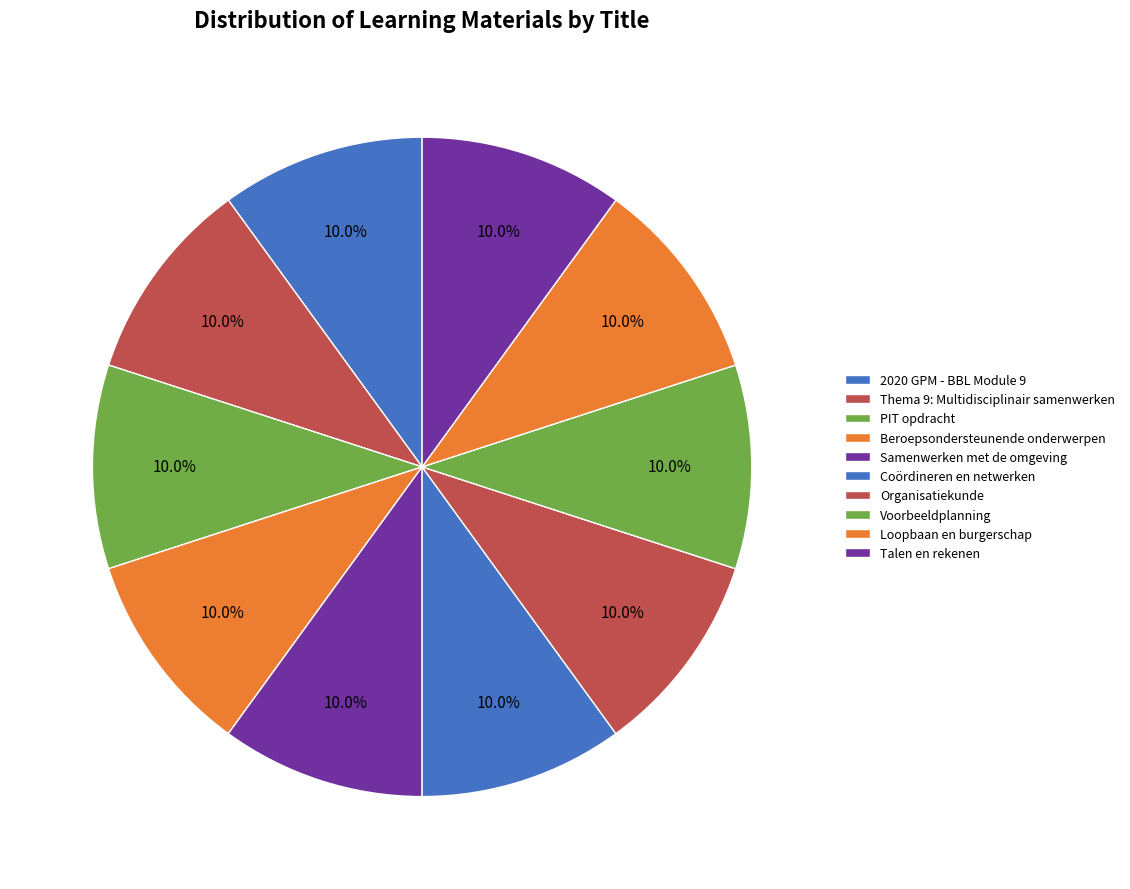

Count the number of slices in the pie.

10